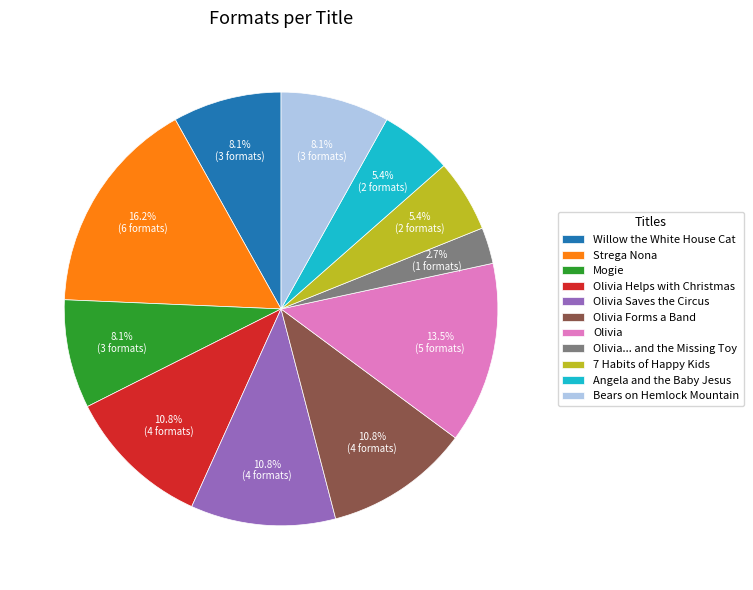

To the nearest percent, what percentage of the pie is Olivia Saves the Circus?

11%